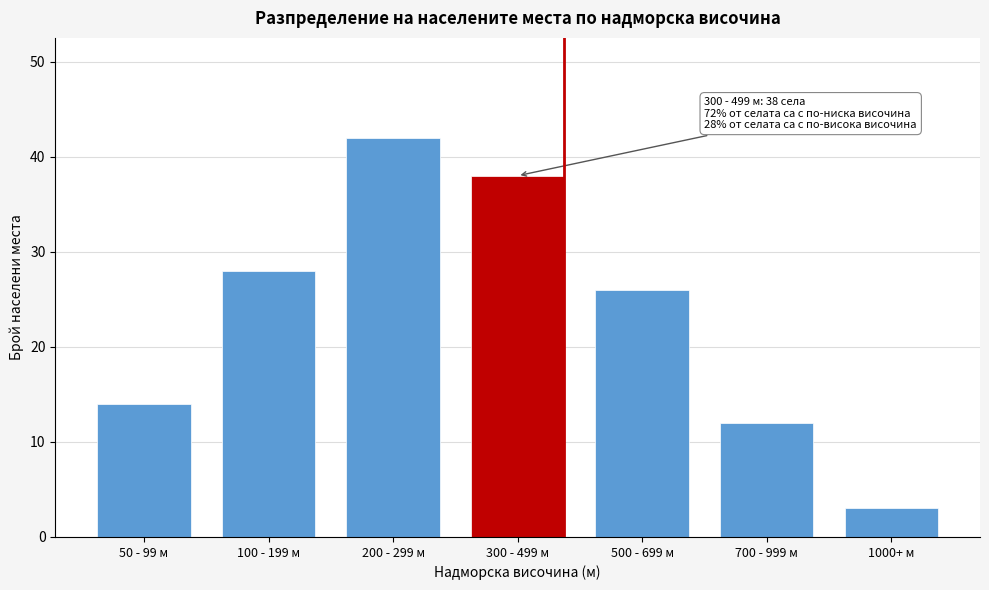

Reading left to right, extract all data points from this chart.

14	28	42	38	26	12	3